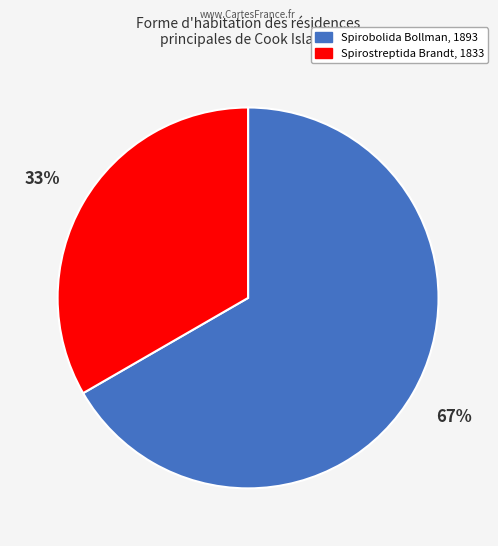

To the nearest percent, what portion does Spirobolida Bollman, 1893 represent?

67%